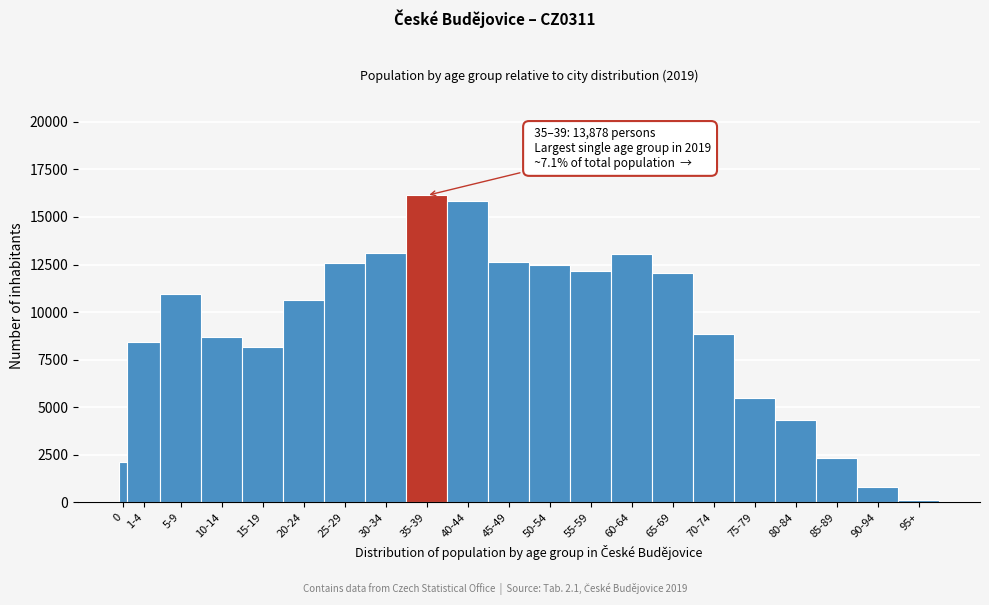

What is the average value?

9088